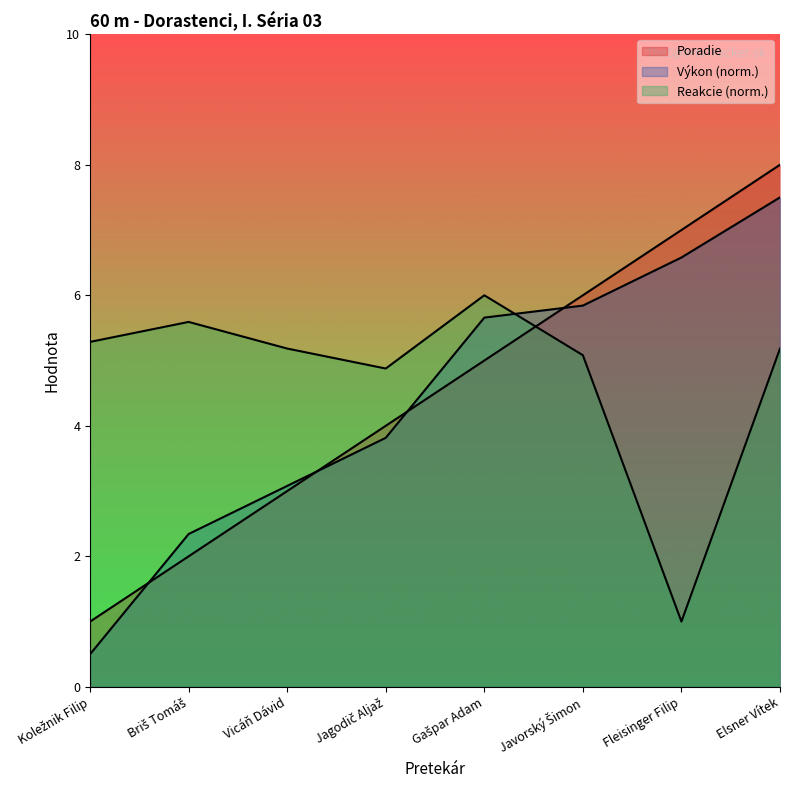

The Poradie series shows 1.0 at Koležnik Filip. True or false?

True